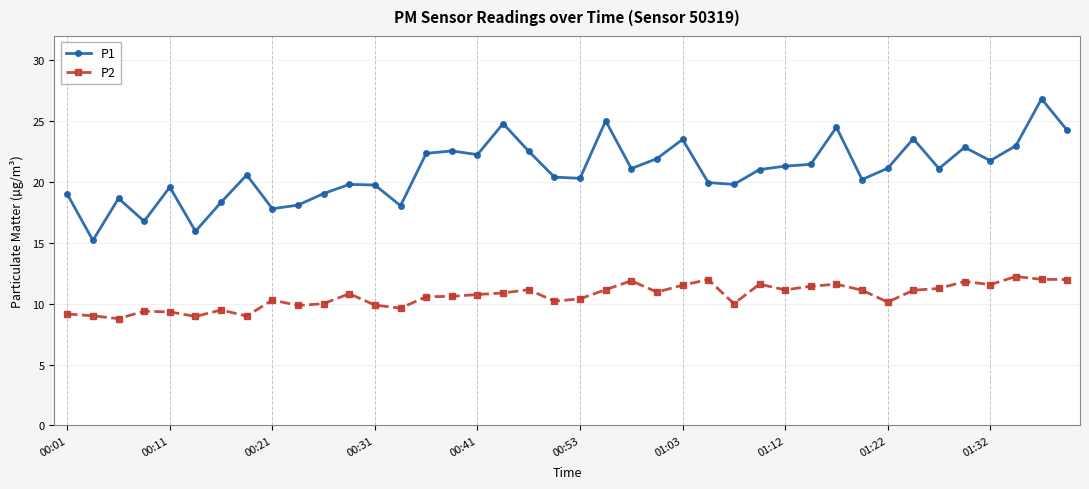

What is the greatest value displayed?

26.8